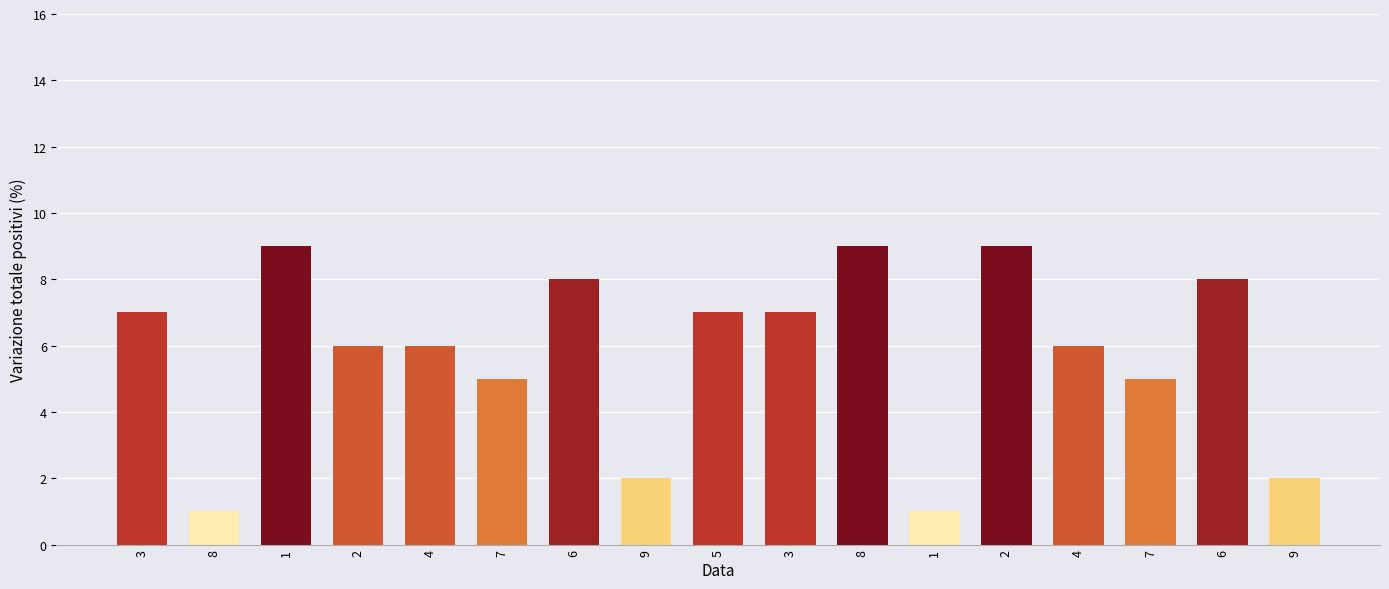

How many data points does each series have?

17